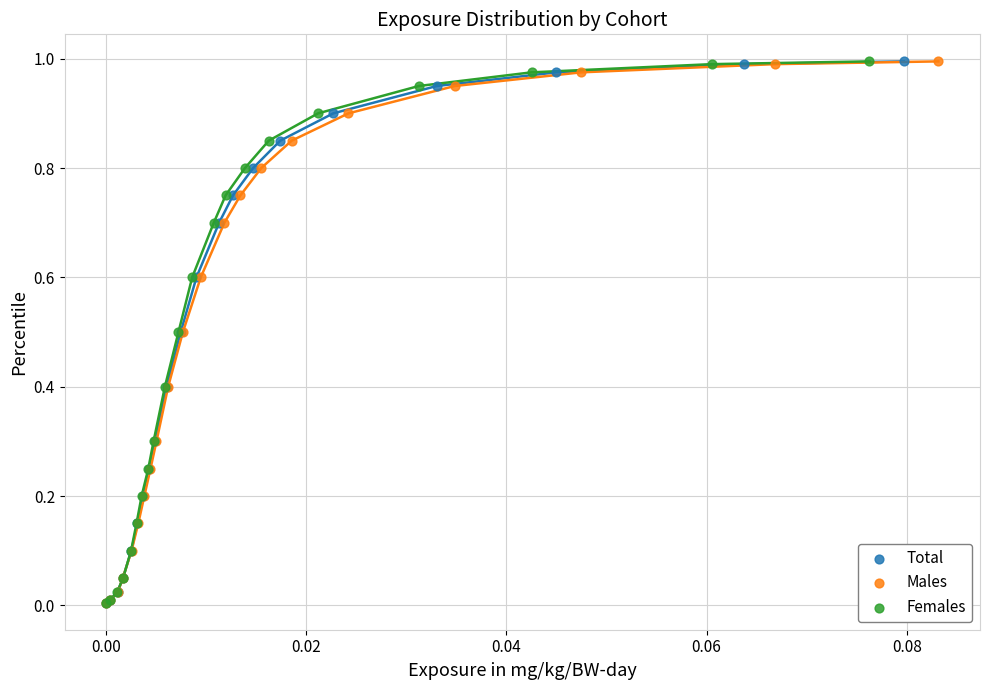

What are all the series names shown in the legend?

Total, Males, Females